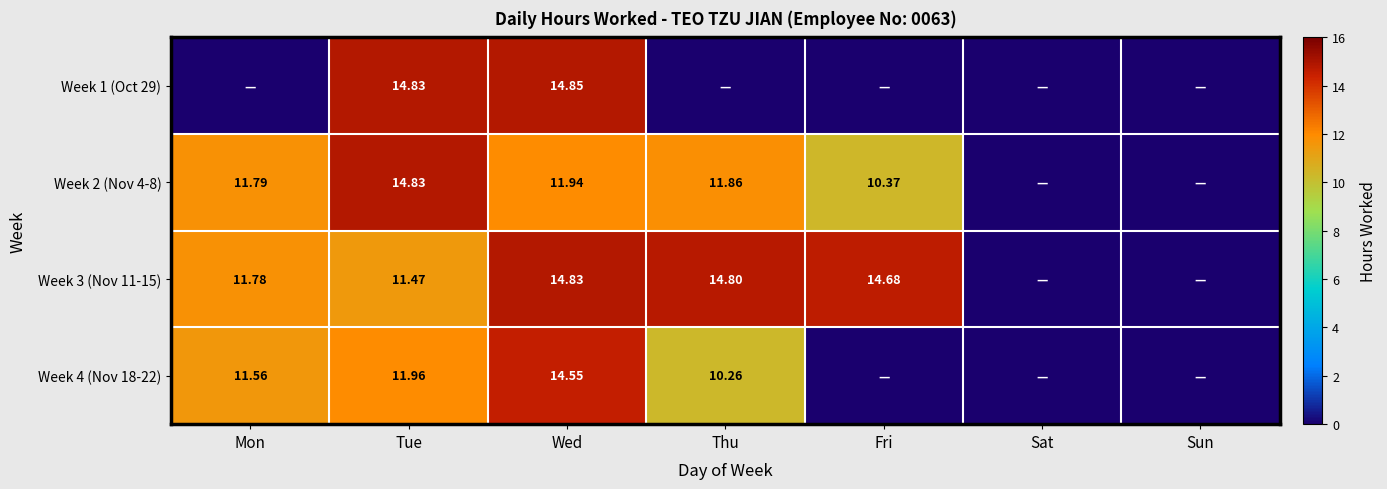

Where is Week 1 (Oct 29) nearest to the value 7?

Mon